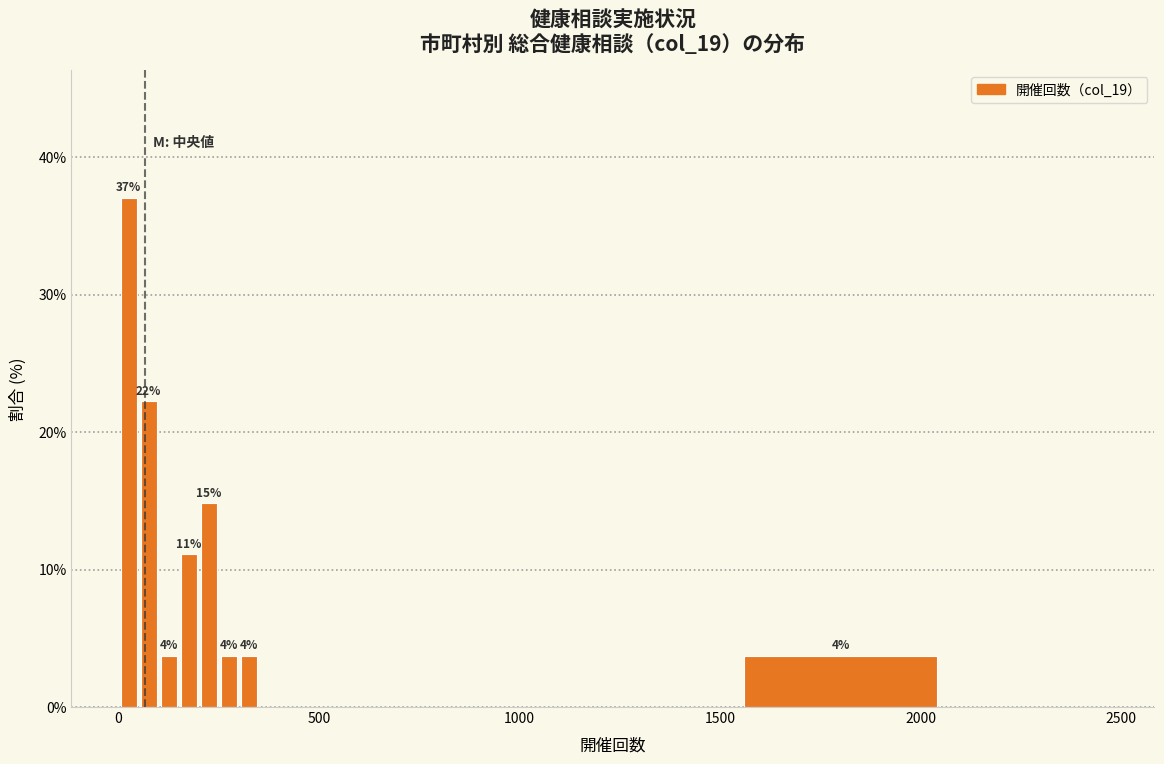

Read against the x-axis, roughly where is the centre of the tallest bar?

50